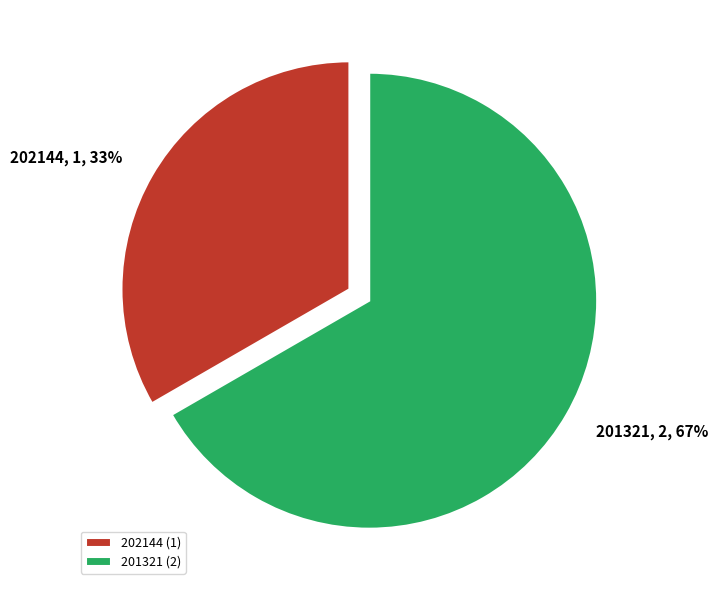

Rank the categories by value from lowest to highest.

202144, 201321